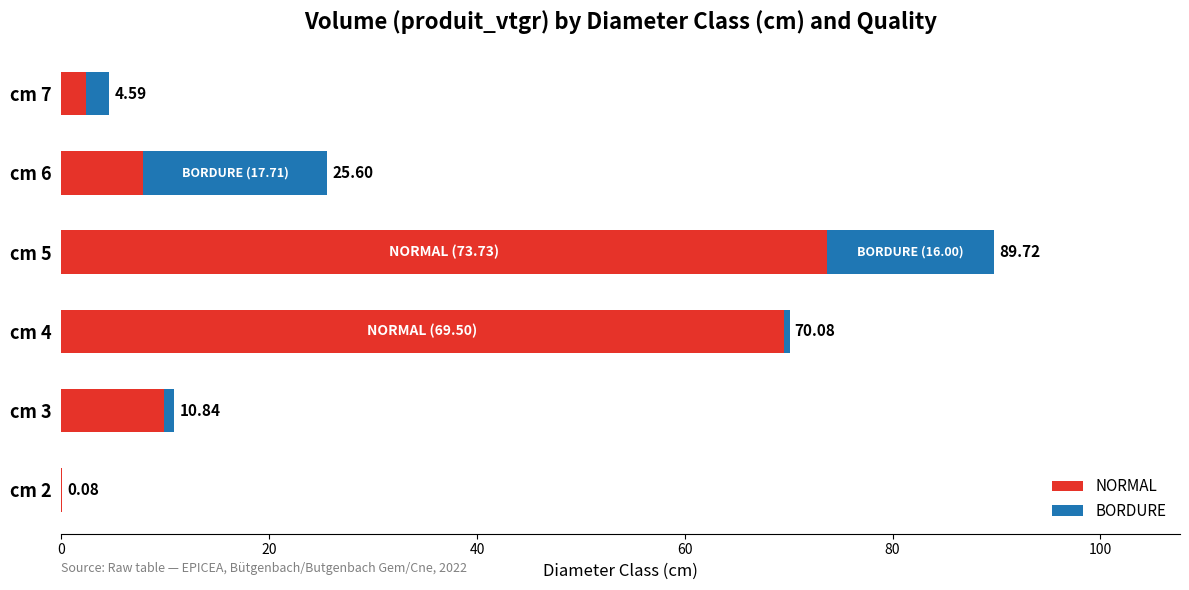

What are all the series names shown in the legend?

NORMAL, BORDURE